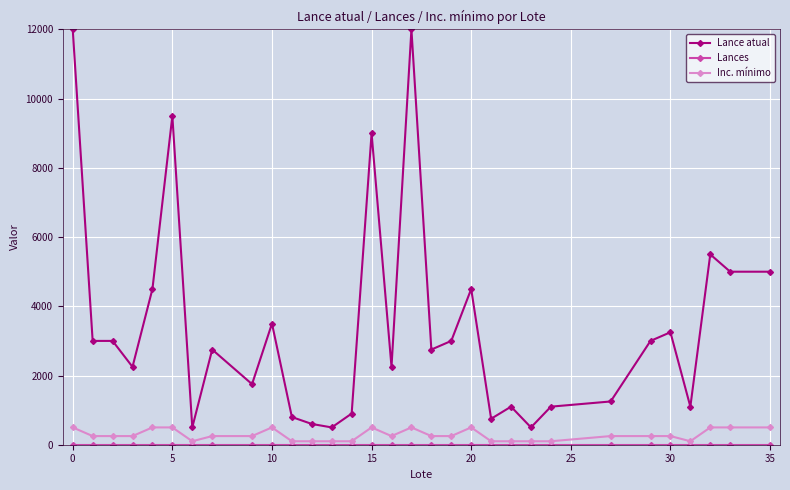

Which series has the widest spread of values?

Lance atual